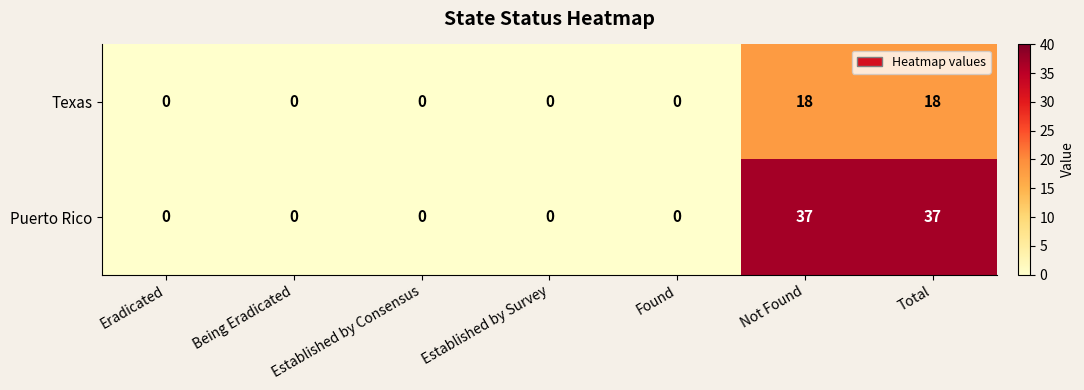

List the series in order of their overall mean, highest first.

Puerto Rico, Texas